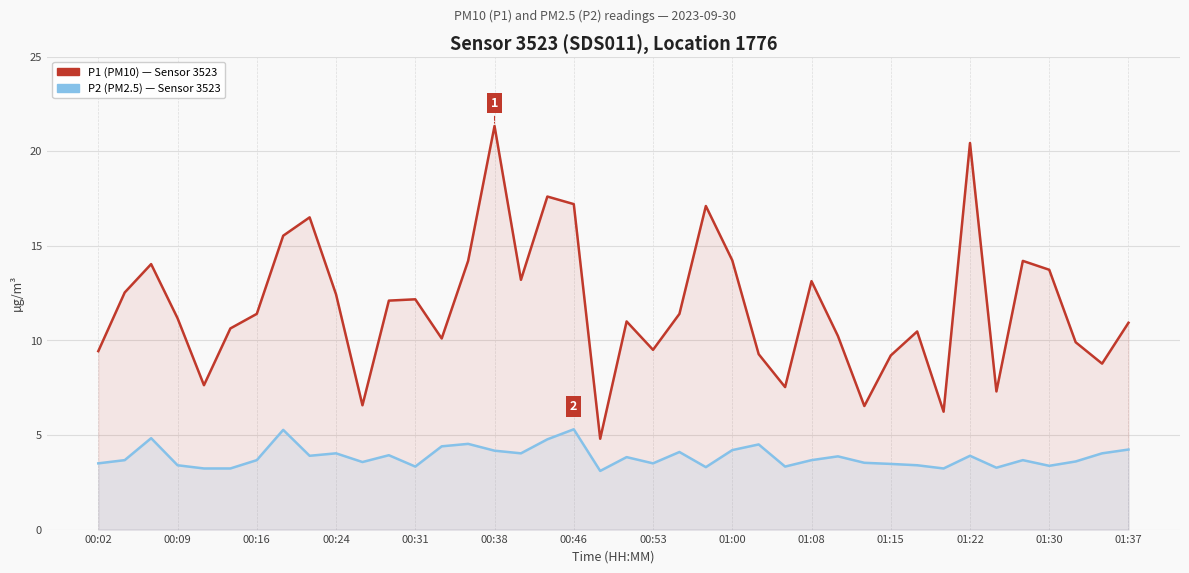

The P2 (PM2.5) — Sensor 3523, SDS011 series shows 8.0 at 17. True or false?

False